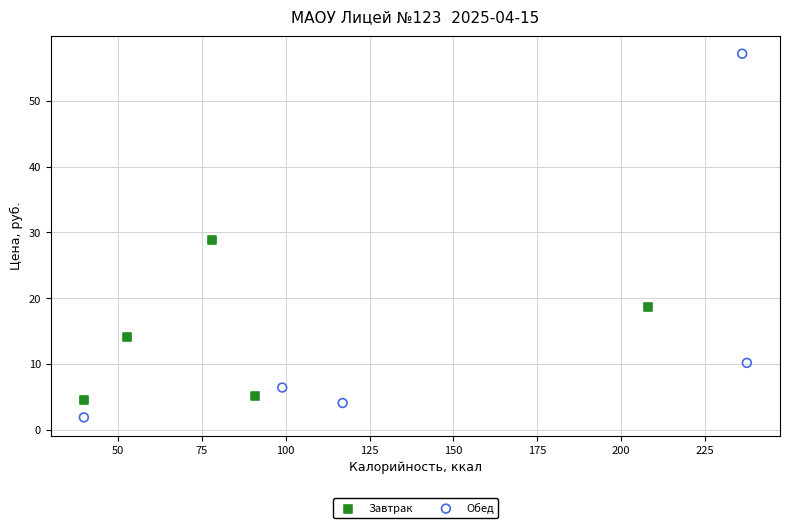

Which series has the largest Y range (max minus min)?

Обед